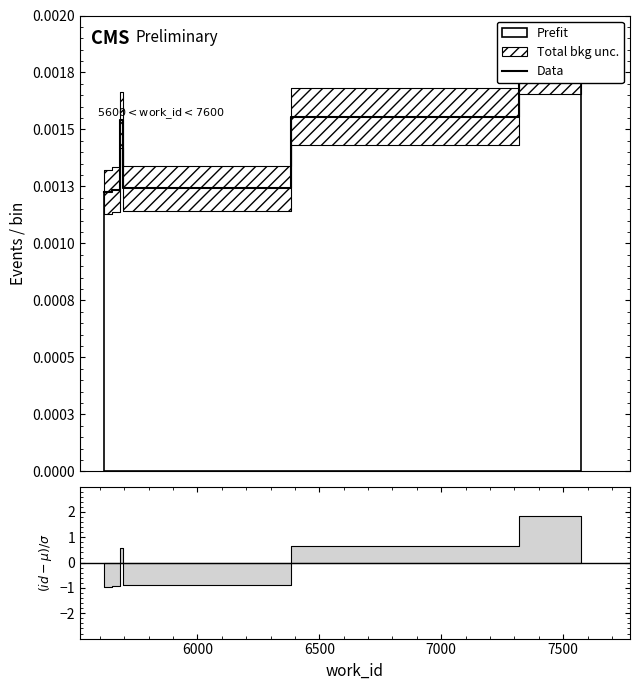

How many lines are shown in the chart?

1